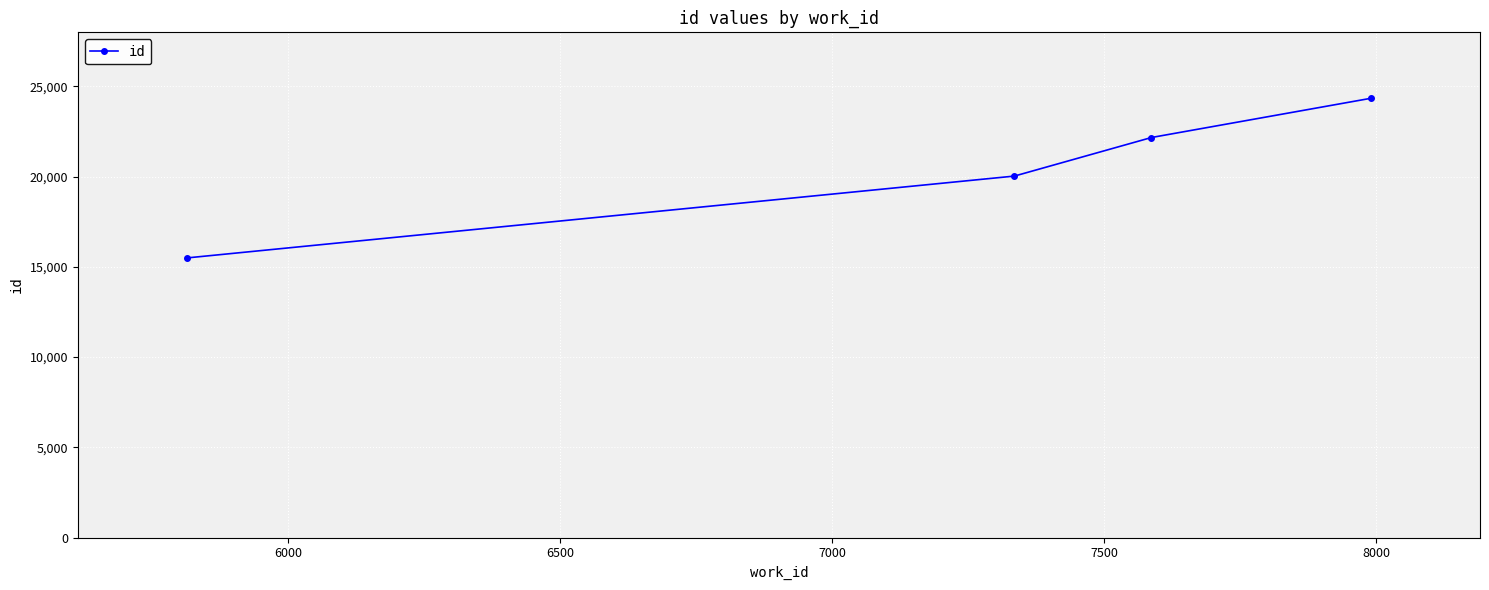

What is the sum of all values?

82033